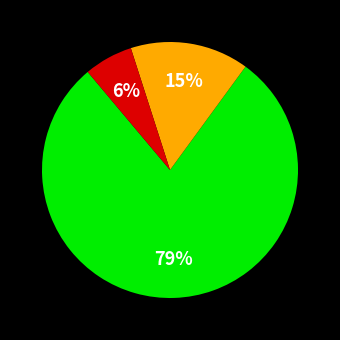

Does any single category account for the majority?

Yes